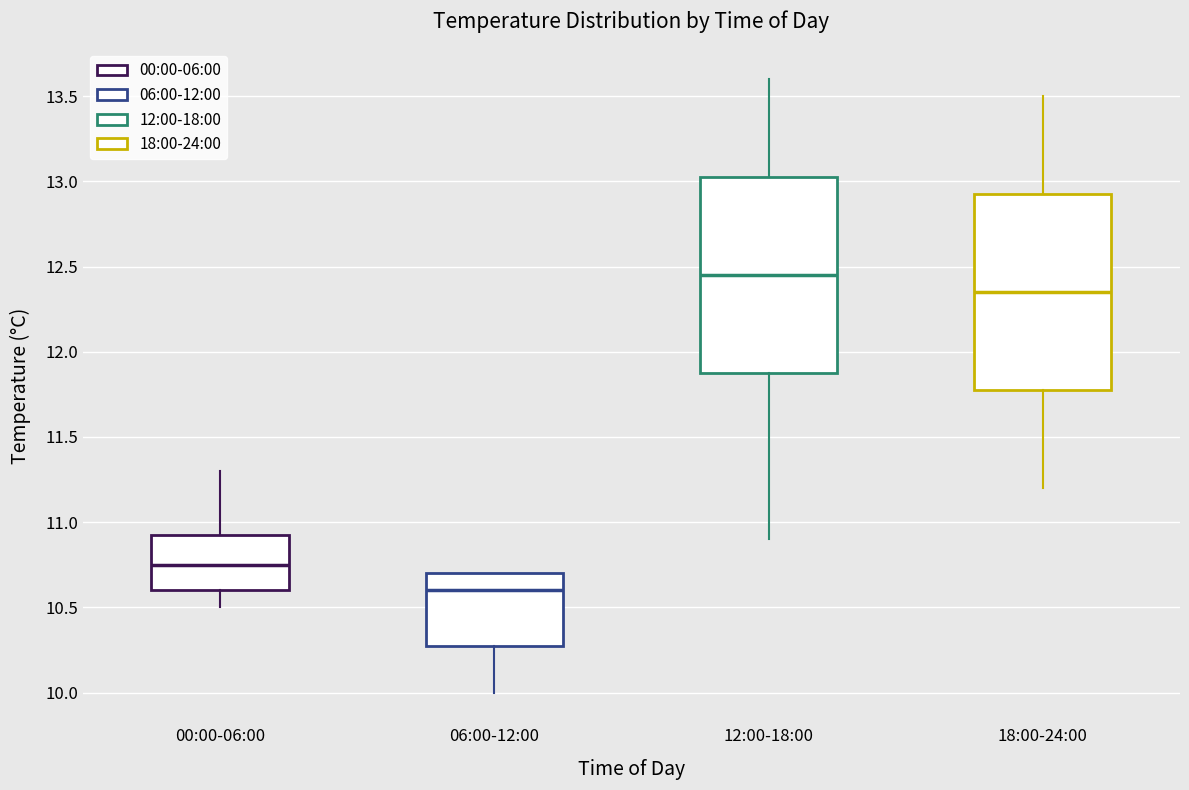

Which box has the lowest median line?

06:00-12:00